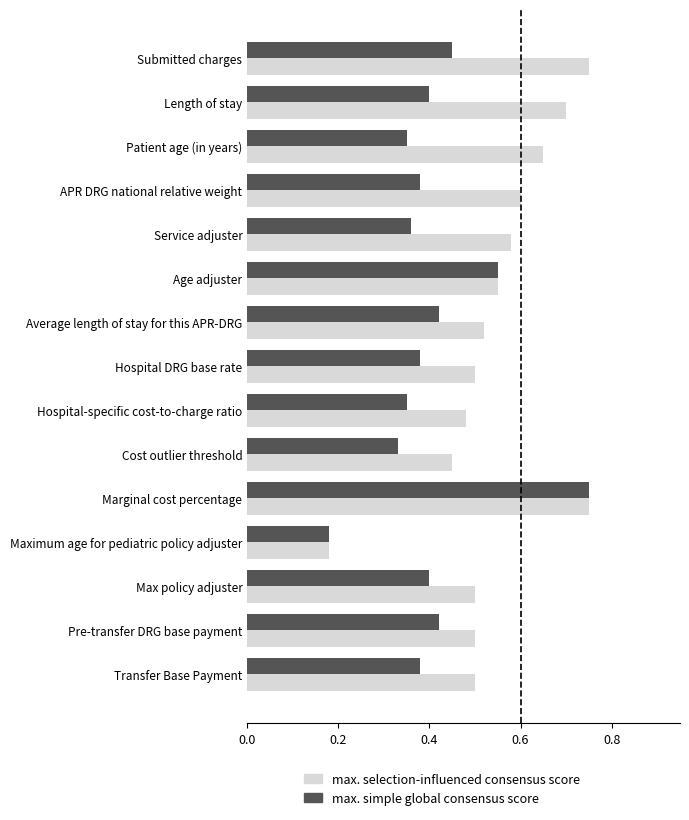

The max. selection-influenced consensus score series shows 0.8 at Pre-transfer DRG base payment. True or false?

False